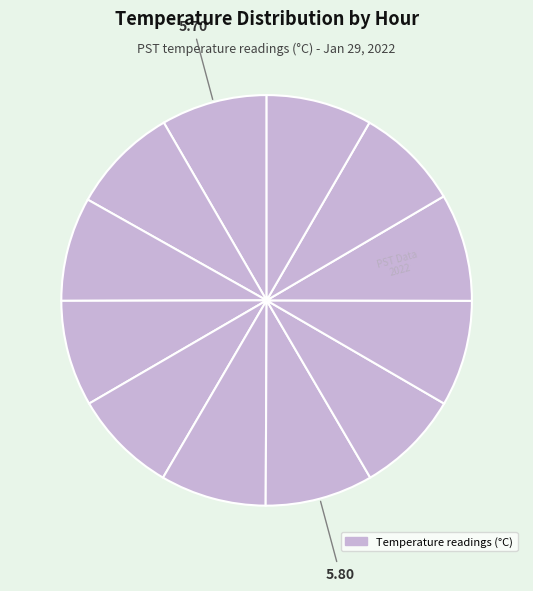

How many segments does this pie chart have?

12